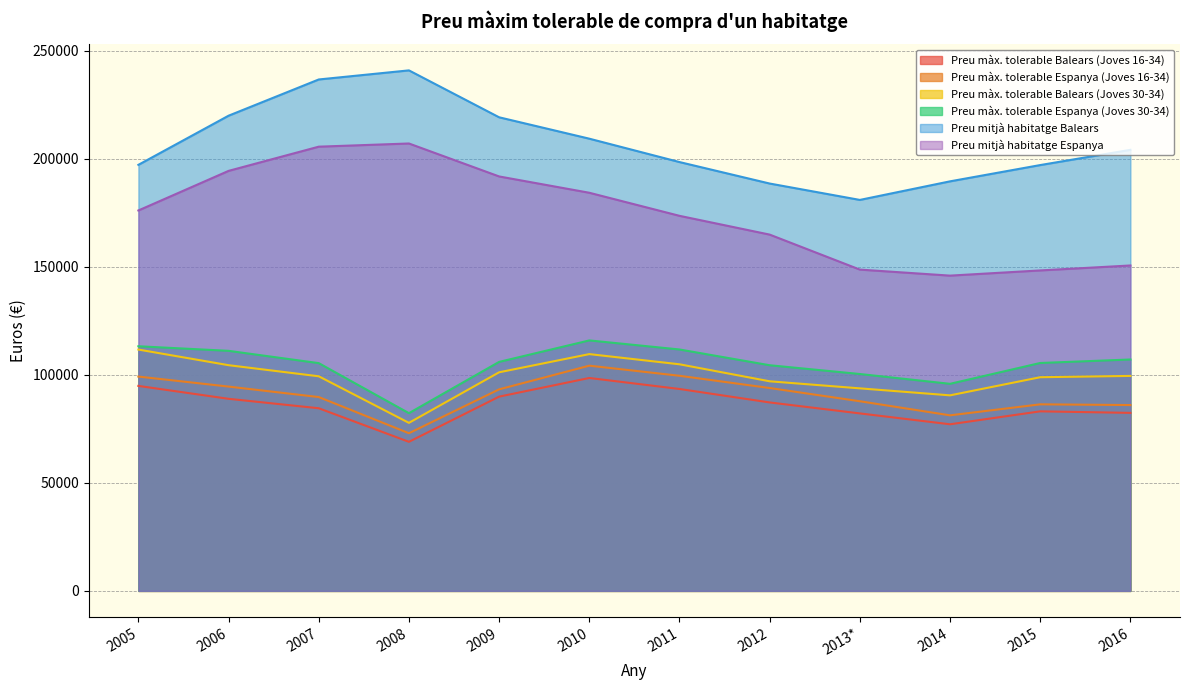

Where is the first local minimum for Preu màx. tolerable Balears (Joves 16-34)?

2008